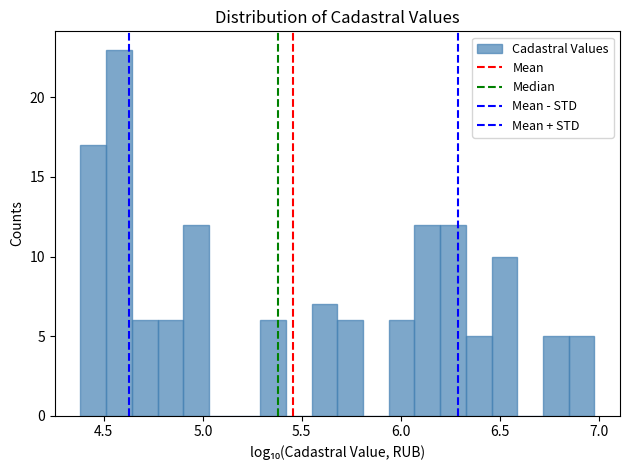

Around what value on the x-axis is the tallest bar? Give the approximate position of its centre, as read against the axis.

4.60